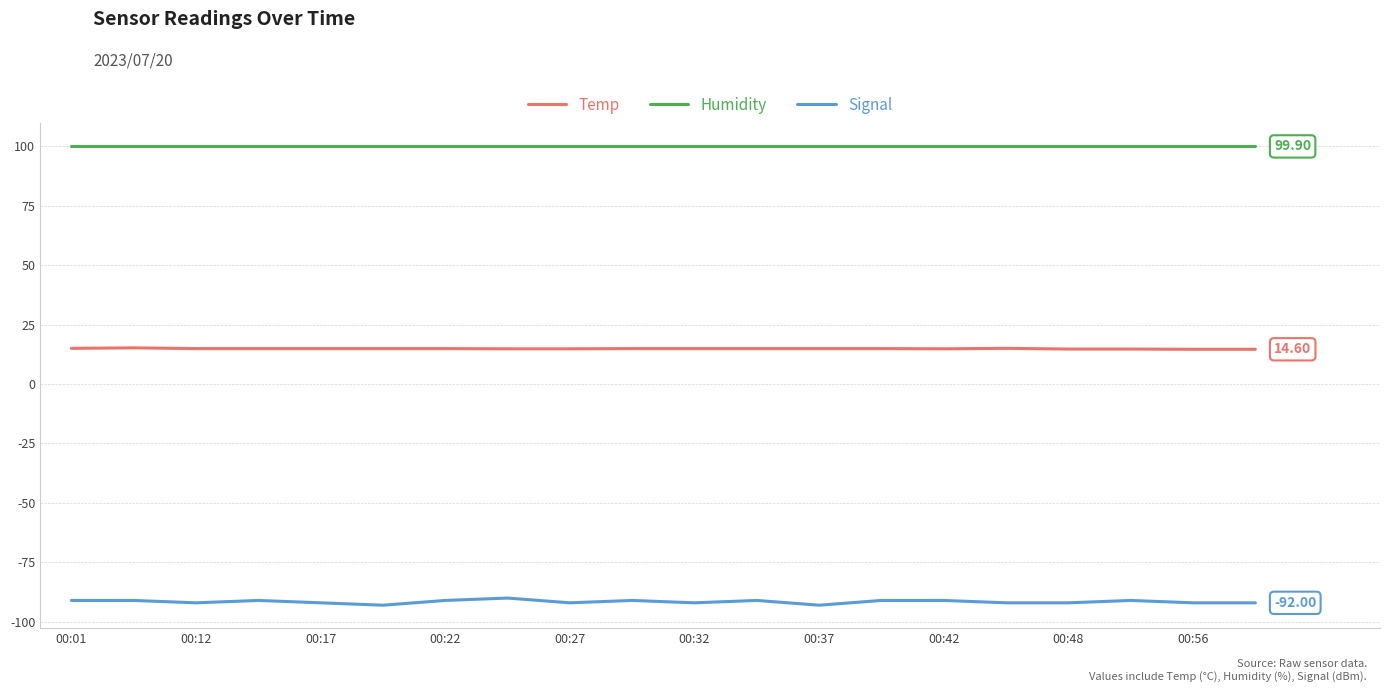

True or false: Humidity and Temp intersect in this chart.

False